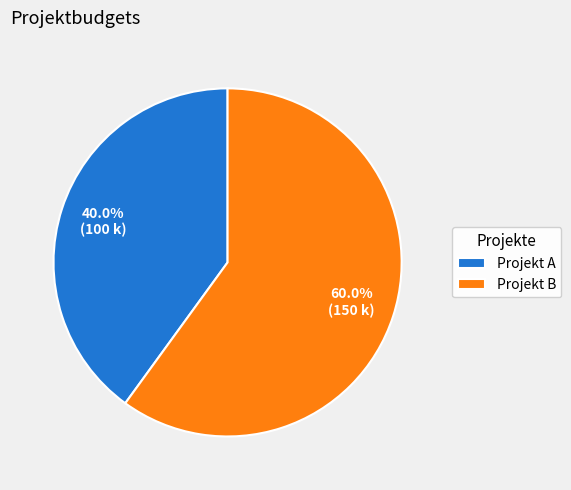

What percentage is the Projekt B slice, to the nearest percent?

60%